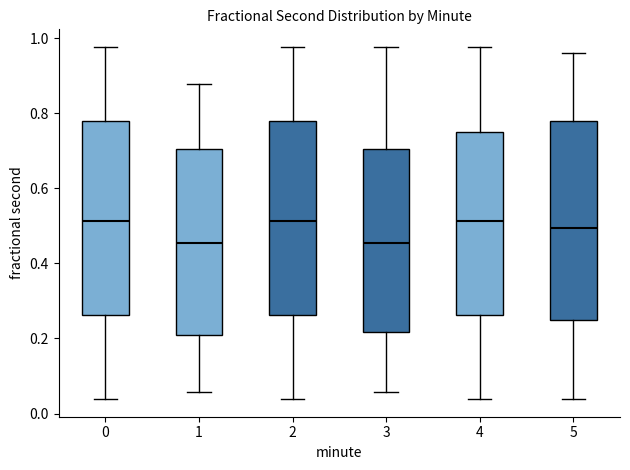

Reading left to right, read every box against the y-axis: the position of its median line, the range the box covers, and the ends of its whiskers. The values are not printed on the chart, so give them approximately, as read against the axis.

0: median 0.52, box 0.26 to 0.78, whiskers 0.04 to 0.98
1: median 0.46, box 0.20 to 0.70, whiskers 0.06 to 0.88
2: median 0.52, box 0.26 to 0.78, whiskers 0.04 to 0.98
3: median 0.46, box 0.22 to 0.70, whiskers 0.06 to 0.98
4: median 0.52, box 0.26 to 0.76, whiskers 0.04 to 0.98
5: median 0.50, box 0.26 to 0.78, whiskers 0.04 to 0.96